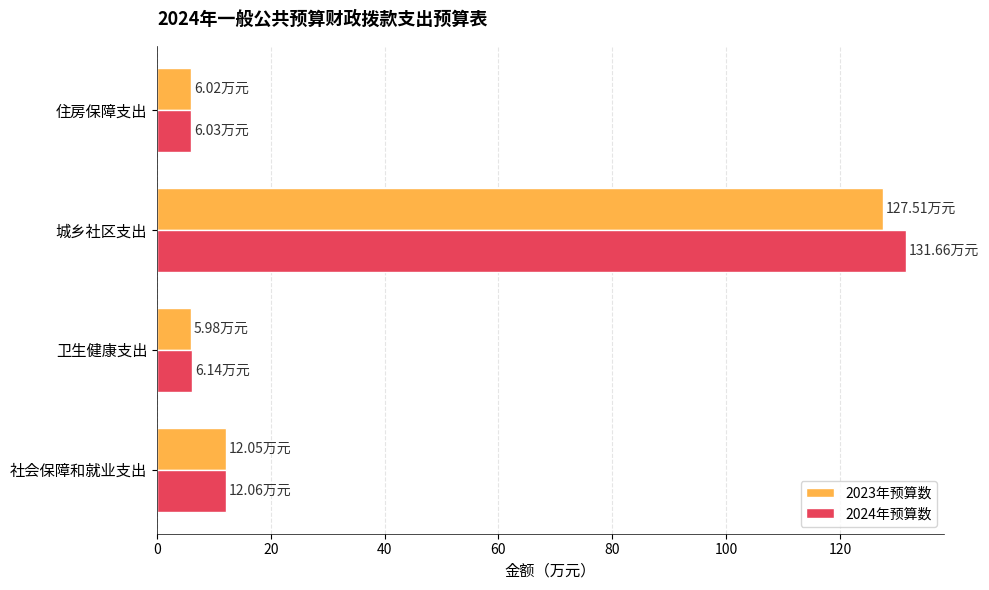

Where is 2023年预算数 nearest to the value 66?

社会保障和就业支出